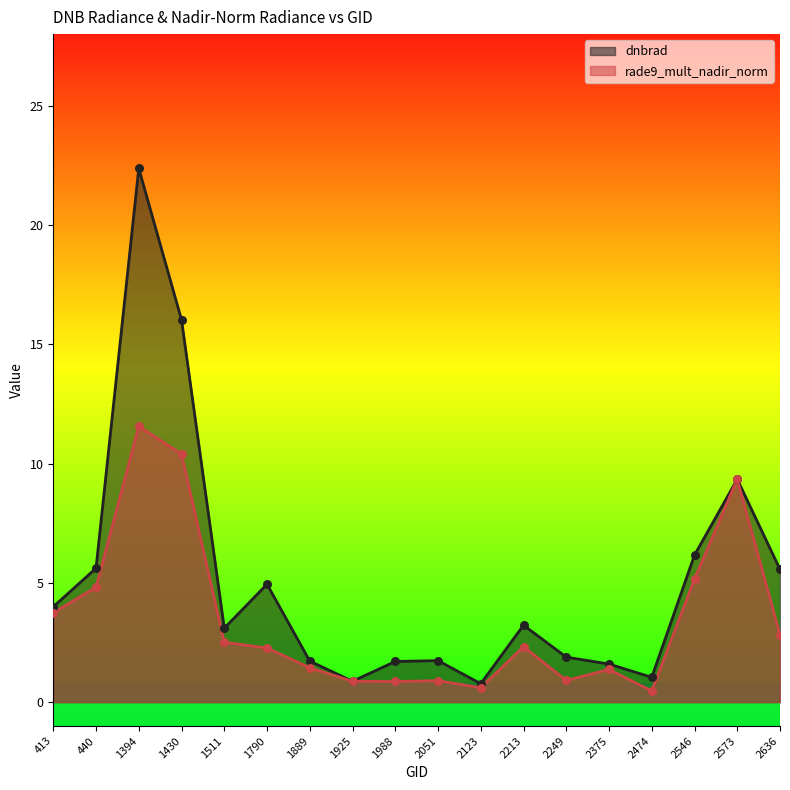

At which category is the sum across all series the highest?

1394